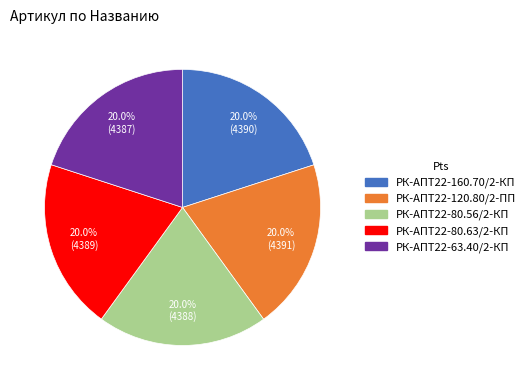

Is there a majority slice in this chart?

No